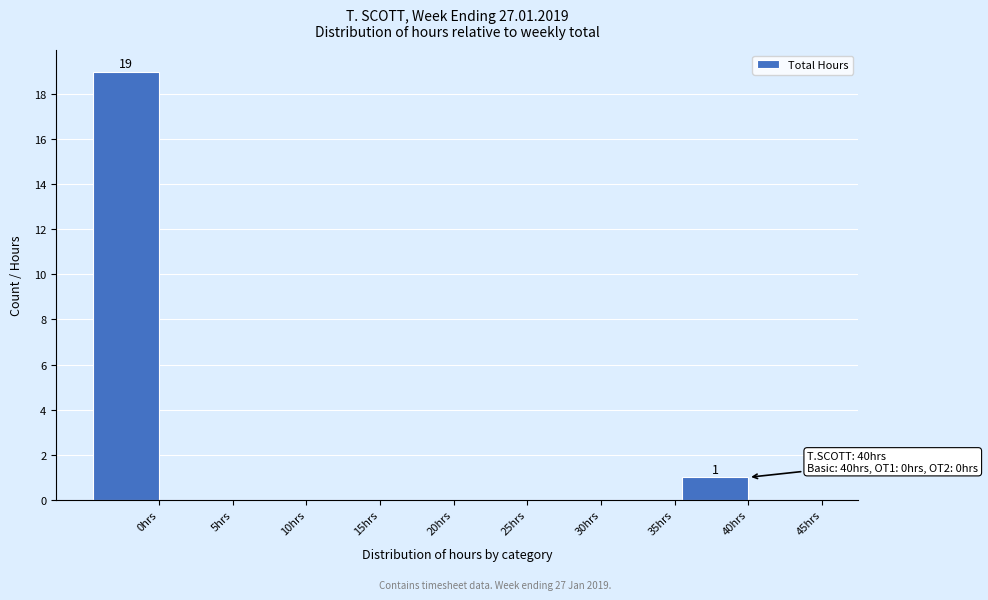

Reading left to right, what are all the values shown in this chart?

0hrs=19	5hrs=0	10hrs=0	15hrs=0	20hrs=0	25hrs=0	30hrs=0	35hrs=0	40hrs=1	45hrs=0